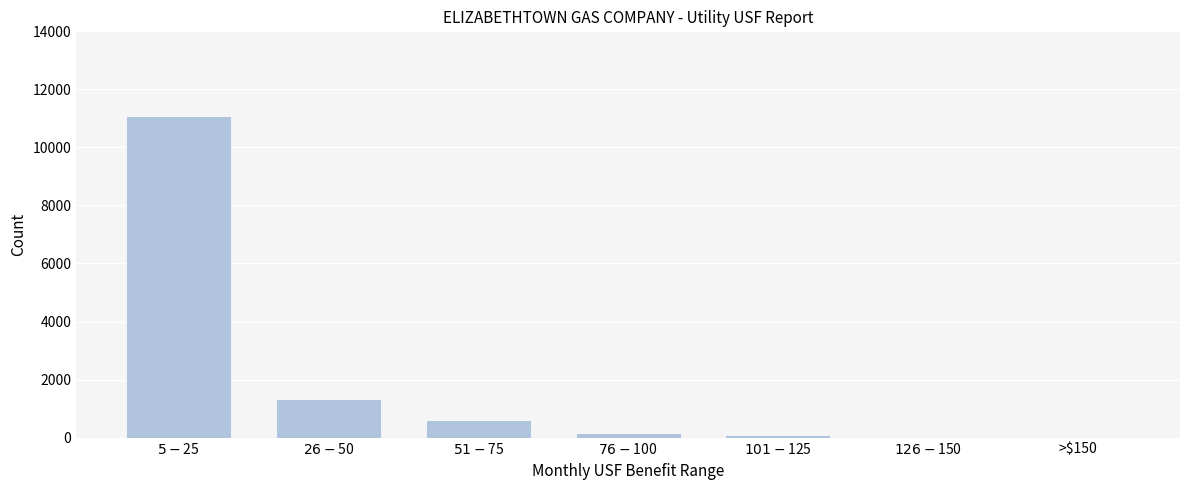

What is the greatest value displayed?

11098